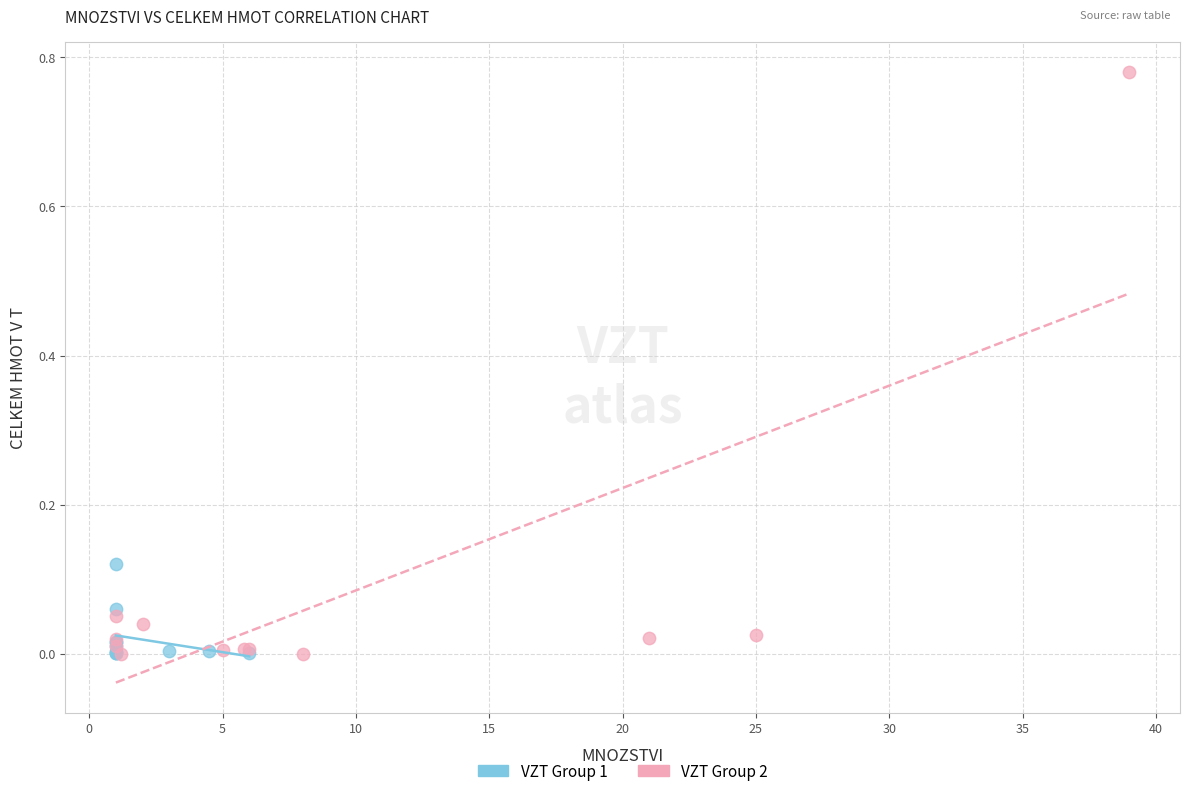

What are all the series names shown in the legend?

VZT Group 1, VZT Group 2